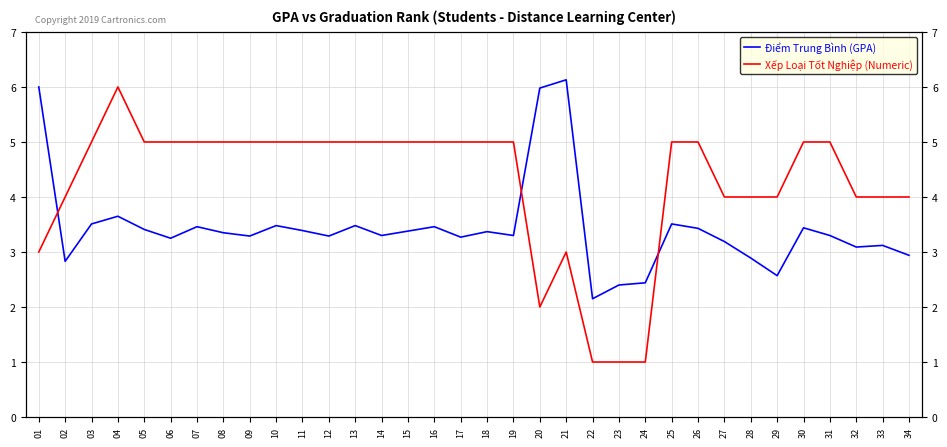

At which category is the sum across all series the highest?

04